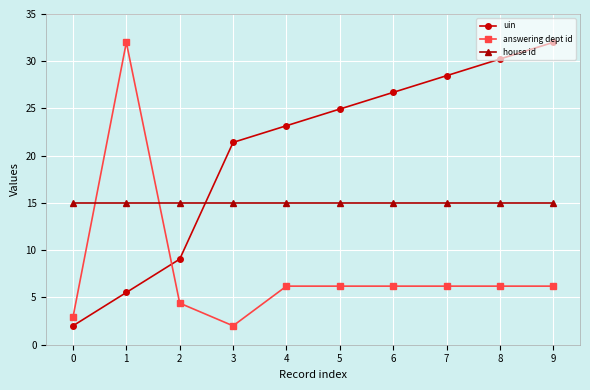

Rank the series at 1 from highest to lowest value.

answering dept id, house id, uin